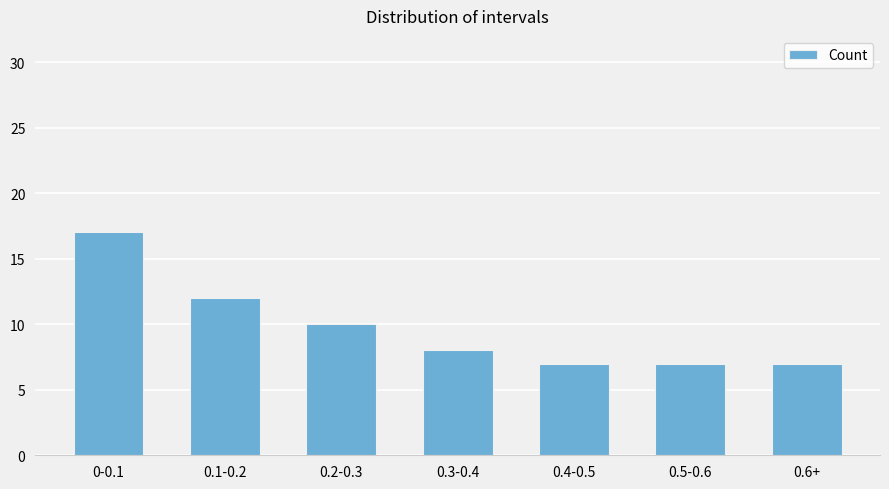

Reading right to left, what are all the values shown in this chart?

7	7	7	8	10	12	17